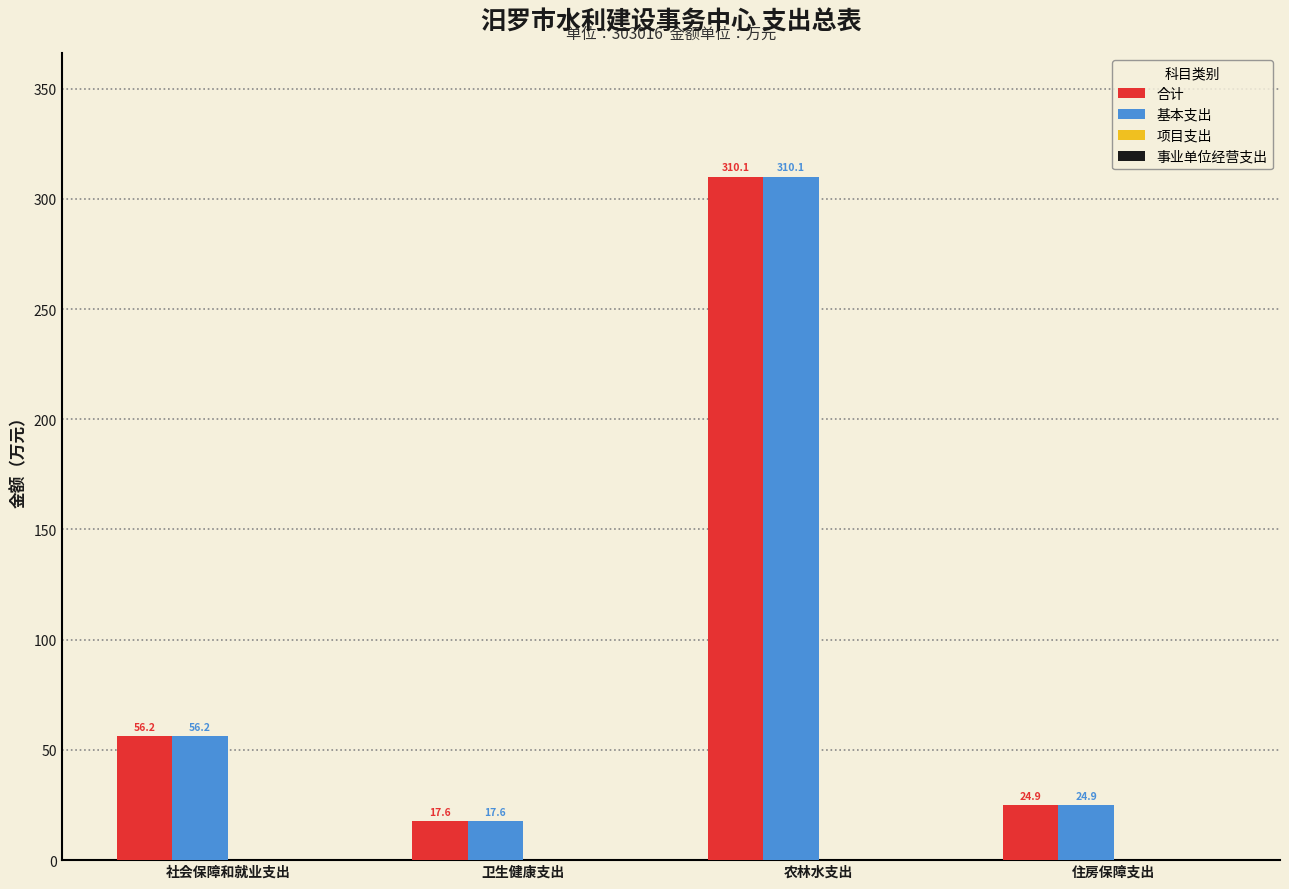

Reading left to right, transcribe all the data shown in this chart.

合计: 社会保障和就业支出=56.2	卫生健康支出=17.6	农林水支出=310.1	住房保障支出=24.9
基本支出: 社会保障和就业支出=56.2	卫生健康支出=17.6	农林水支出=310.1	住房保障支出=24.9